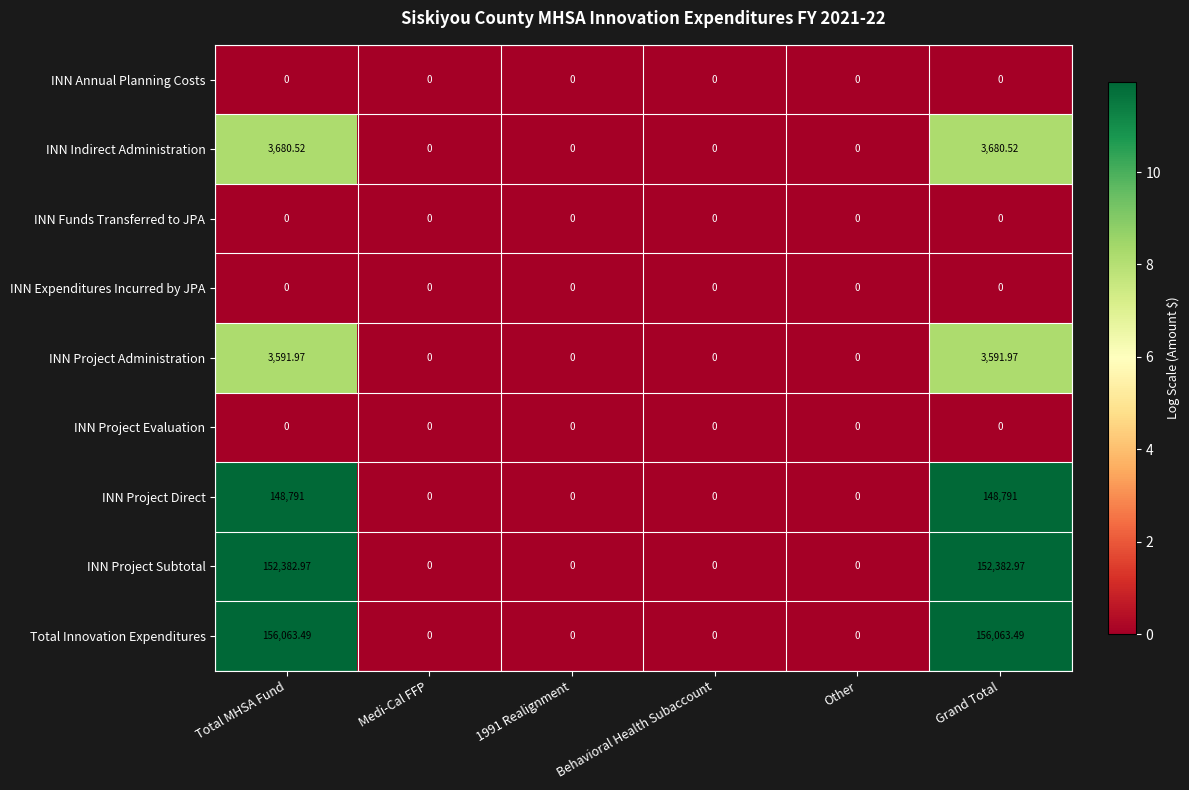

Which series has the largest total across all categories?

Total Innovation Expenditures